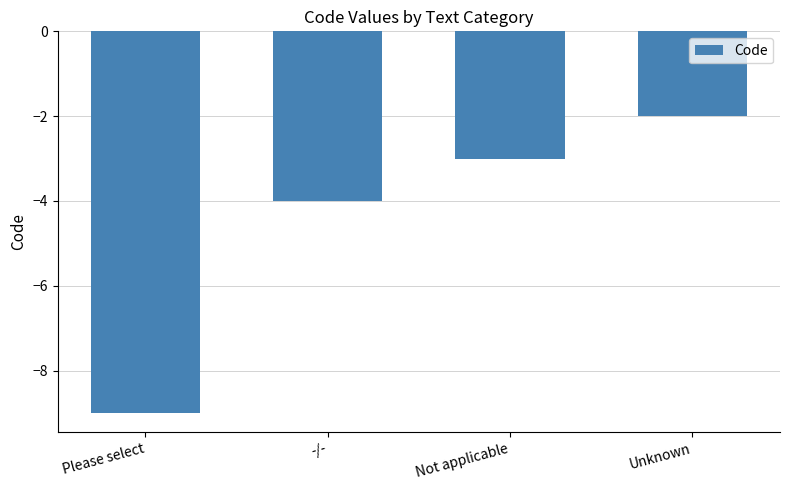

What is the sum of the values at Please select and Unknown?

-11